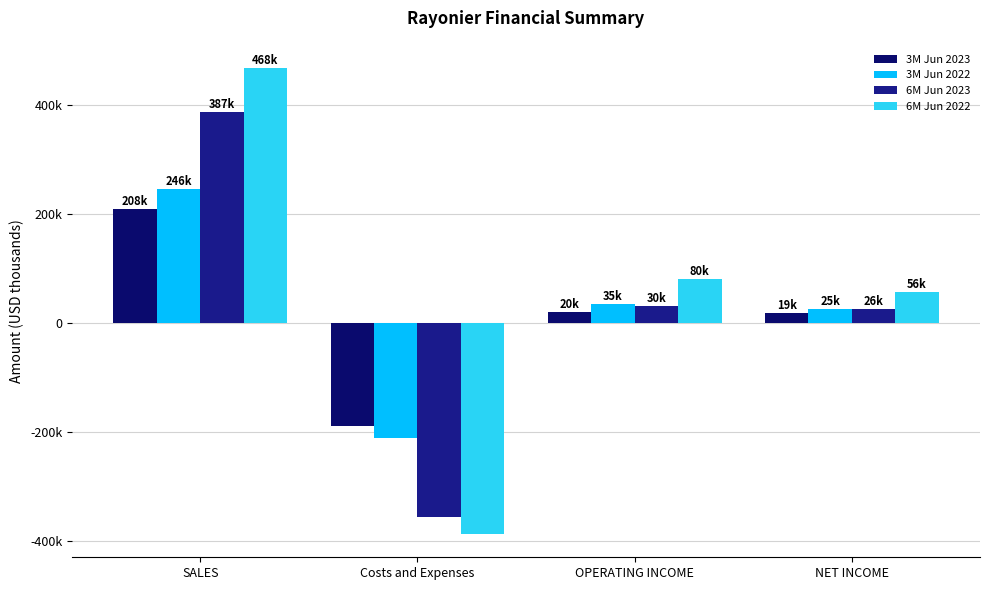

What is the lowest value of the 3M Jun 2023 series?

-188763